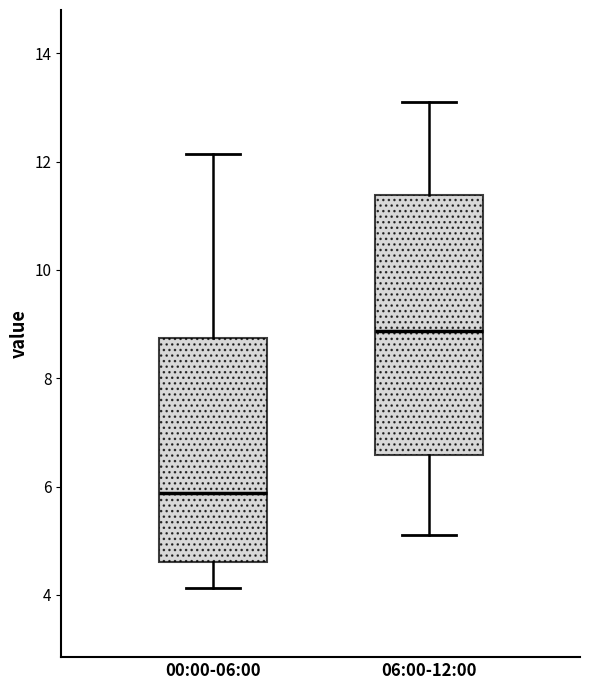

Reading left to right, read every box against the y-axis: the position of its median line, the range the box covers, and the ends of its whiskers. The values are not printed on the chart, so give them approximately, as read against the axis.

00:00-06:00: median 5.8, box 4.6 to 8.8, whiskers 4.2 to 12.2
06:00-12:00: median 8.8, box 6.6 to 11.4, whiskers 5.2 to 13.2